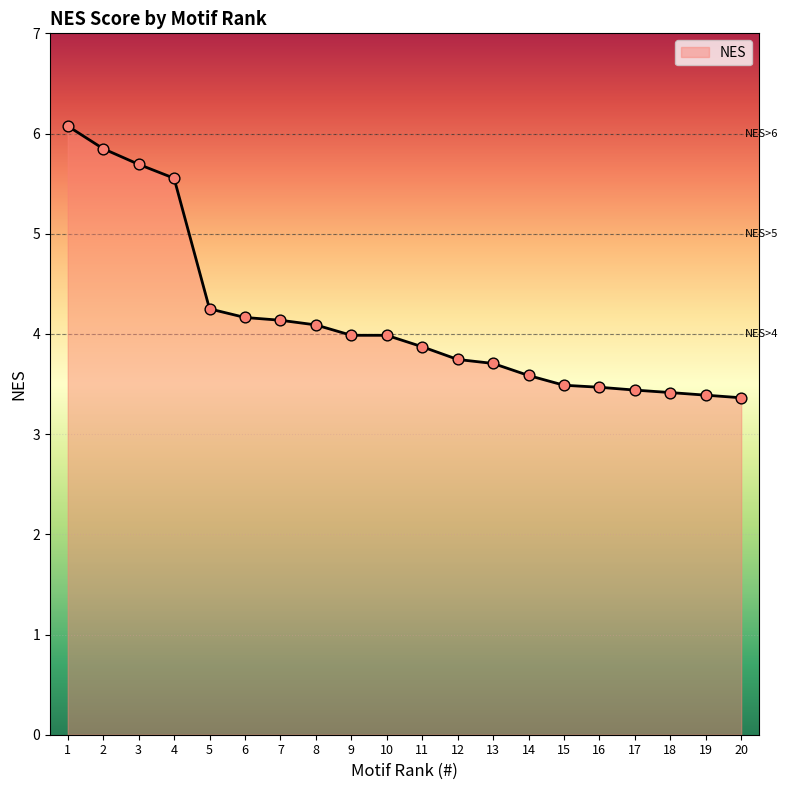

Approximately how many times larger is the value at 7 compared to 8?

1.0